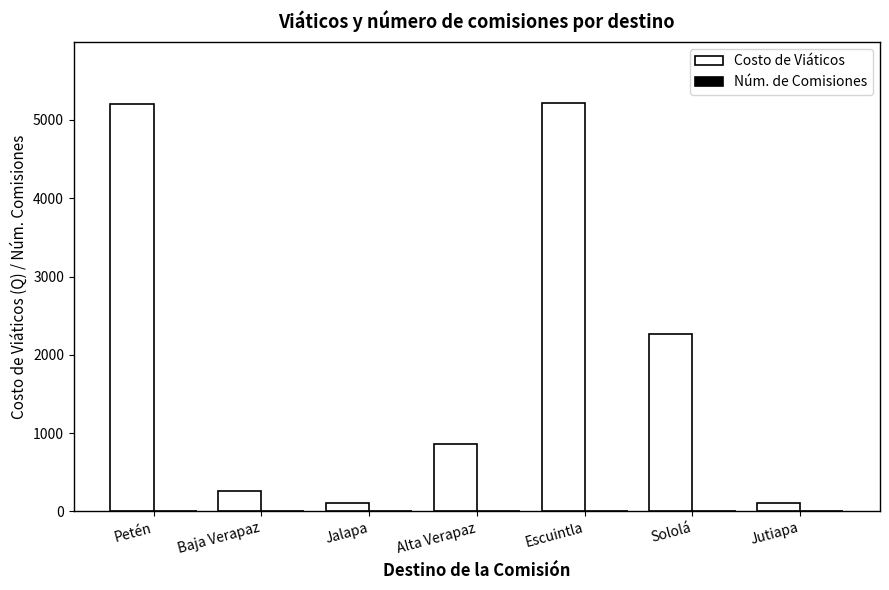

Which series has the largest total across all categories?

Costo de Viáticos